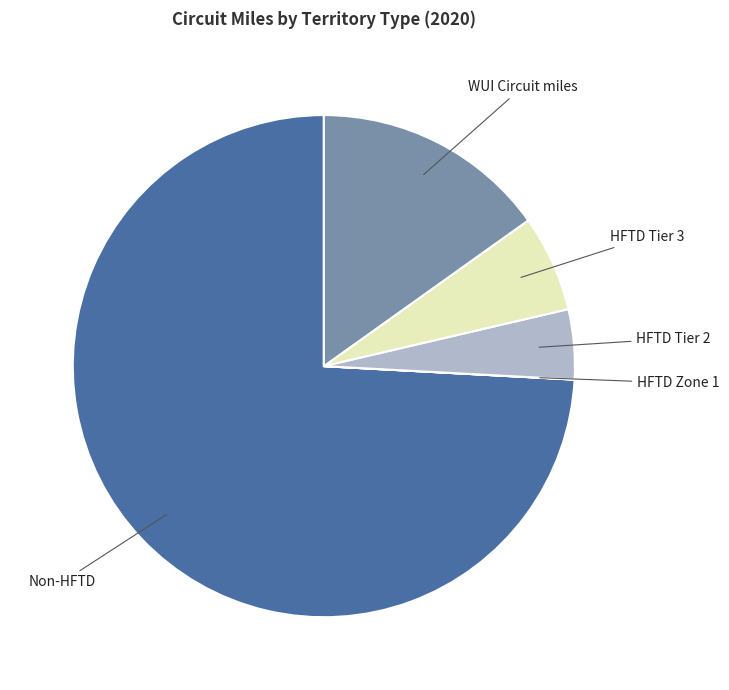

Which slice is the largest?

Non-HFTD